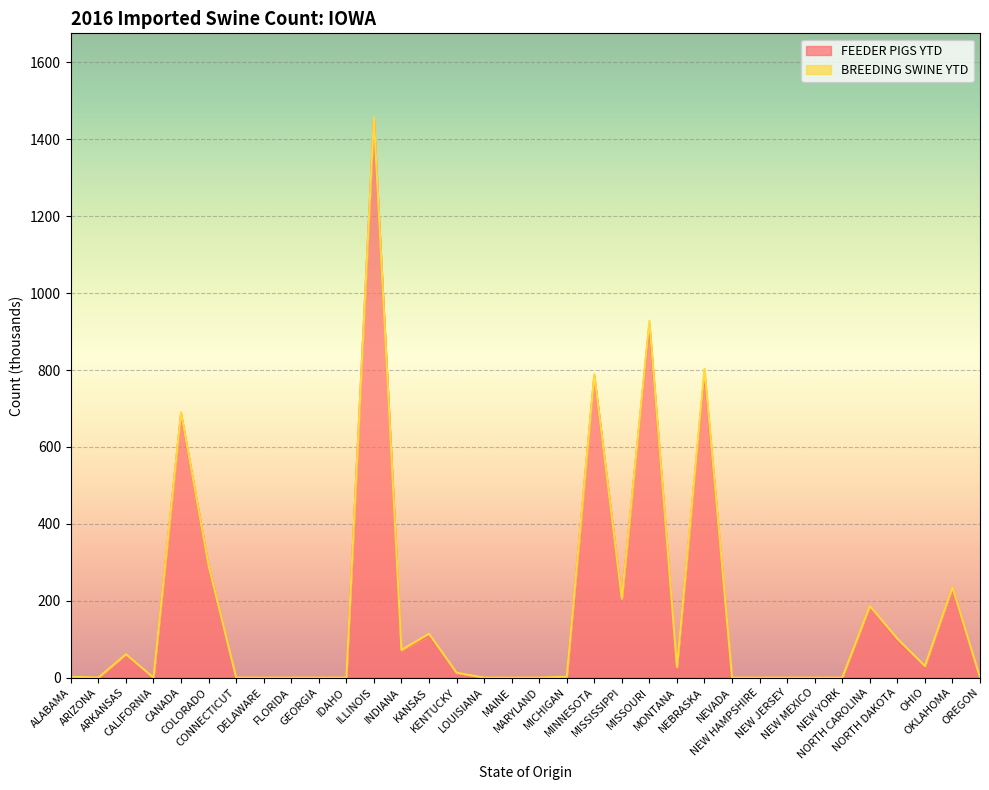

List the labels in order of value, largest first.

ILLINOIS, MISSOURI, NEBRASKA, MINNESOTA, CANADA, COLORADO, OKLAHOMA, MISSISSIPPI, NORTH CAROLINA, KANSAS, NORTH DAKOTA, INDIANA, ARKANSAS, MONTANA, OHIO, KENTUCKY, ALABAMA, MICHIGAN, ARIZONA, CALIFORNIA, CONNECTICUT, DELAWARE, FLORIDA, GEORGIA, IDAHO, LOUISIANA, MAINE, MARYLAND, NEVADA, NEW HAMPSHIRE, NEW JERSEY, NEW MEXICO, NEW YORK, OREGON